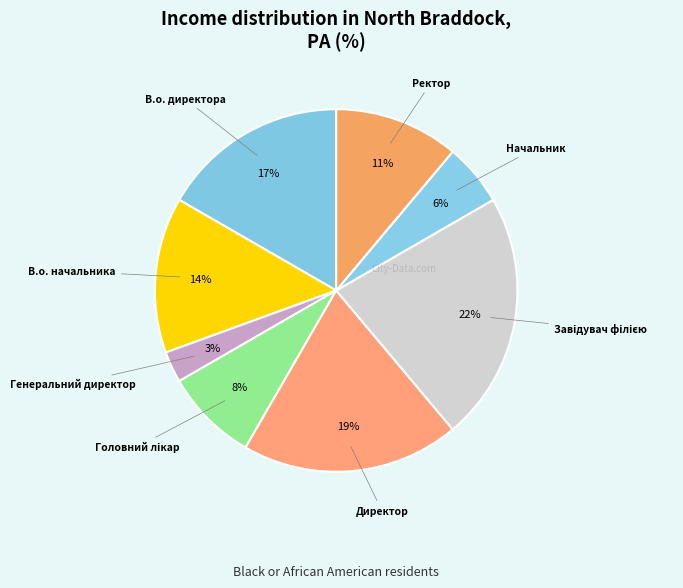

To the nearest percent, what is the average slice percentage?

12%